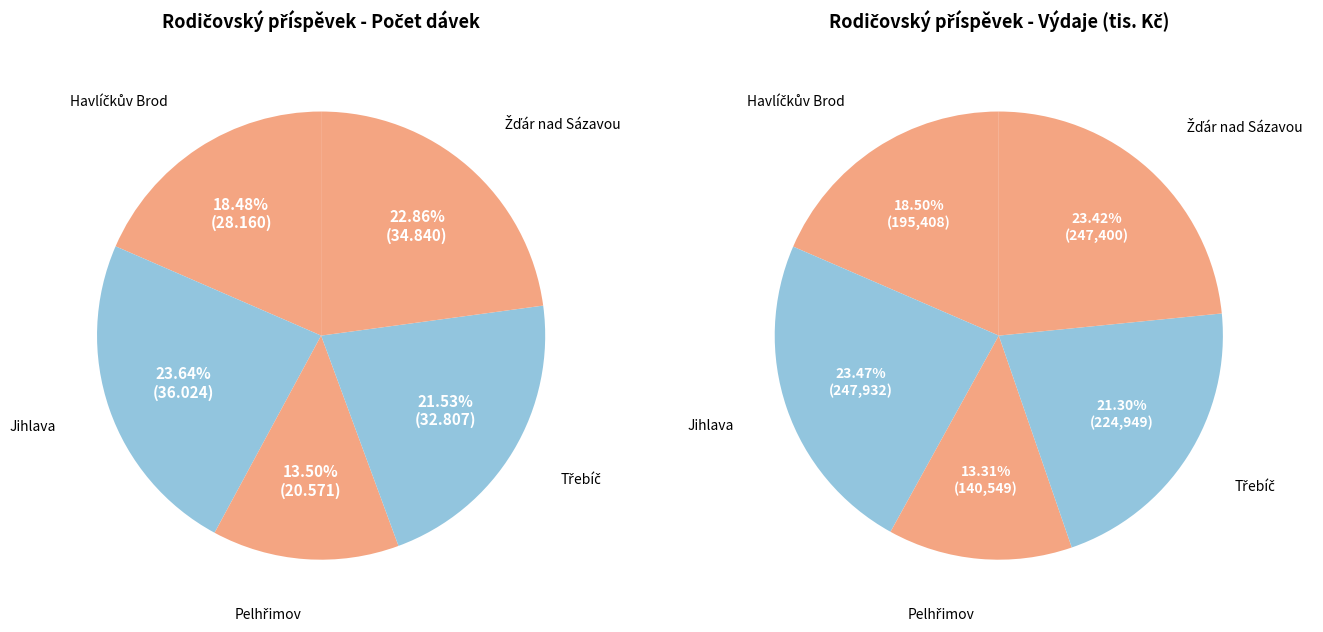

Does Pelhřimov represent more than half of the total?

No